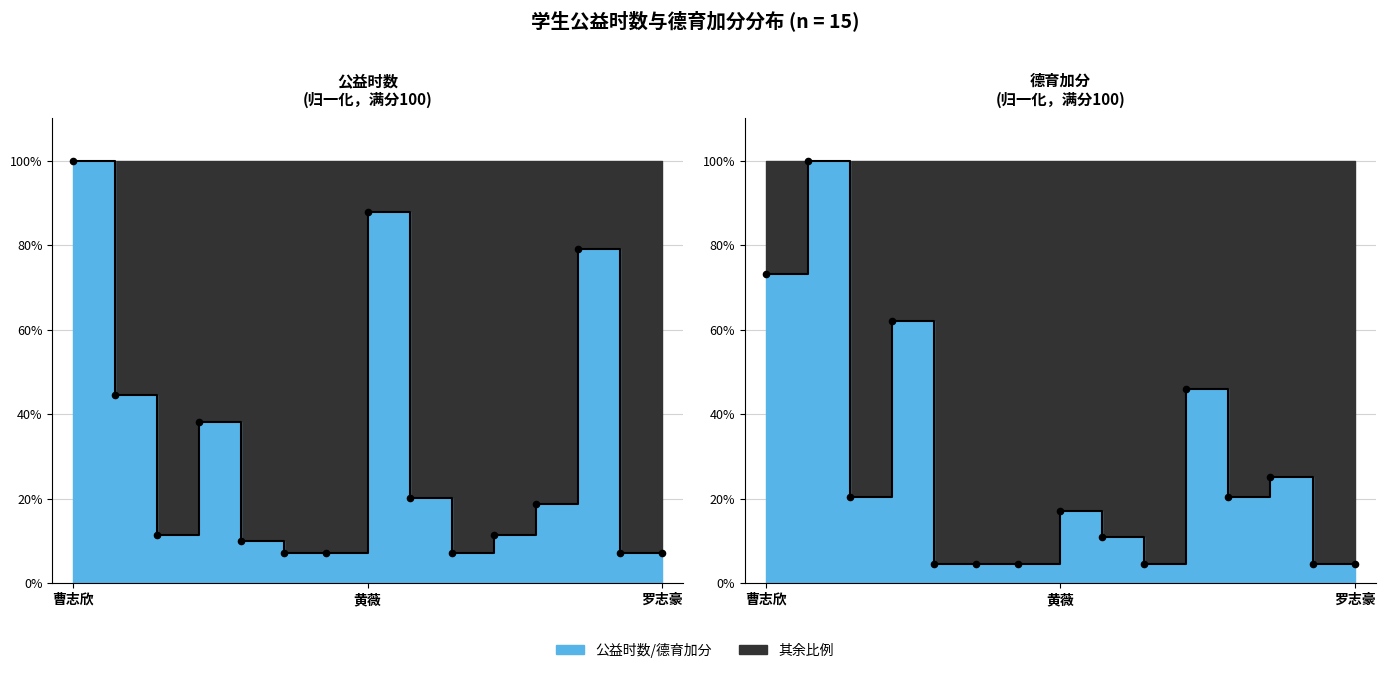

Is the value of 德育加分 at 李锦鑫 greater than the value of 公益时数 at 刘帅?

No